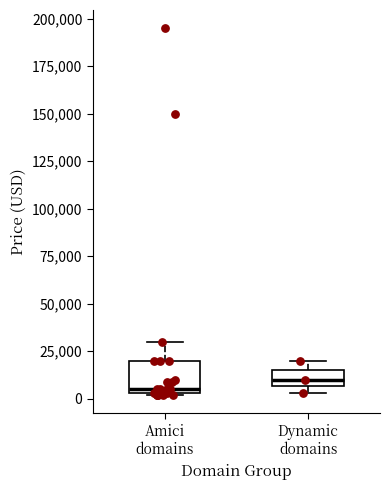

Reading left to right, transcribe this box plot: for each box, give where its median line is, the range the box spans, and where its two whiskers end, as read against the y-axis. The values are not printed on the chart, so give them approximately, as read against the axis.

Amici domains: median 5000 (just above the box's lower edge), box 5000 to 20000, whiskers 0 to 30000
Dynamic domains: median 10000, box 5000 to 15000, whiskers 5000 (just below the box's lower edge) to 20000